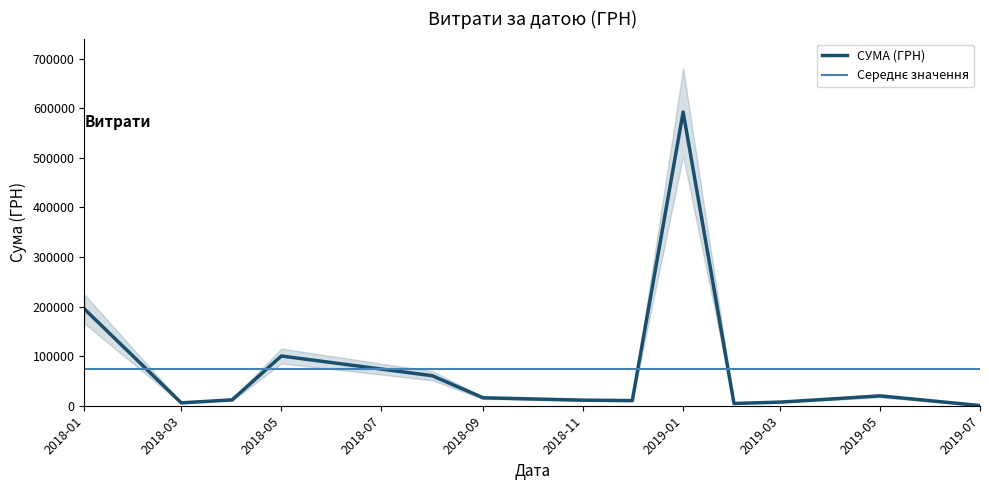

What is the change in value from 15 to 26?

-2833.0